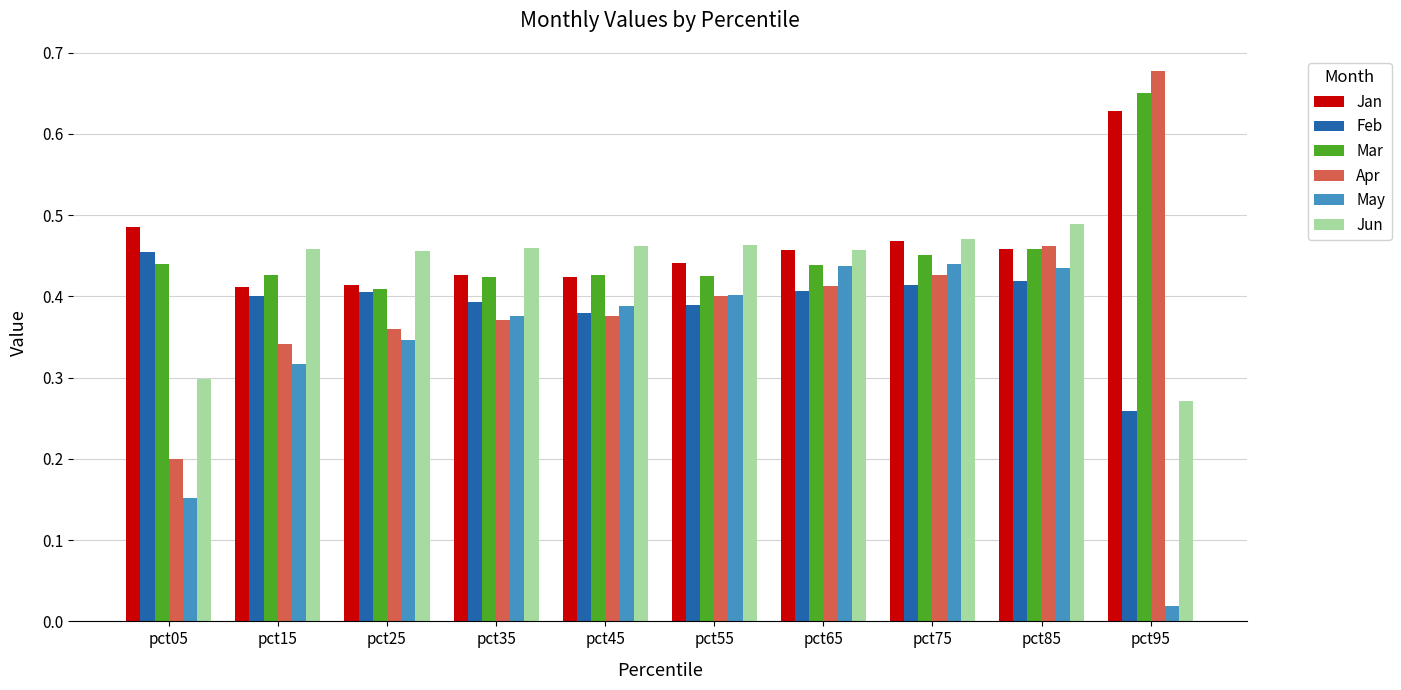

What is the difference between the second highest and second lowest values in the Jan series?

0.1